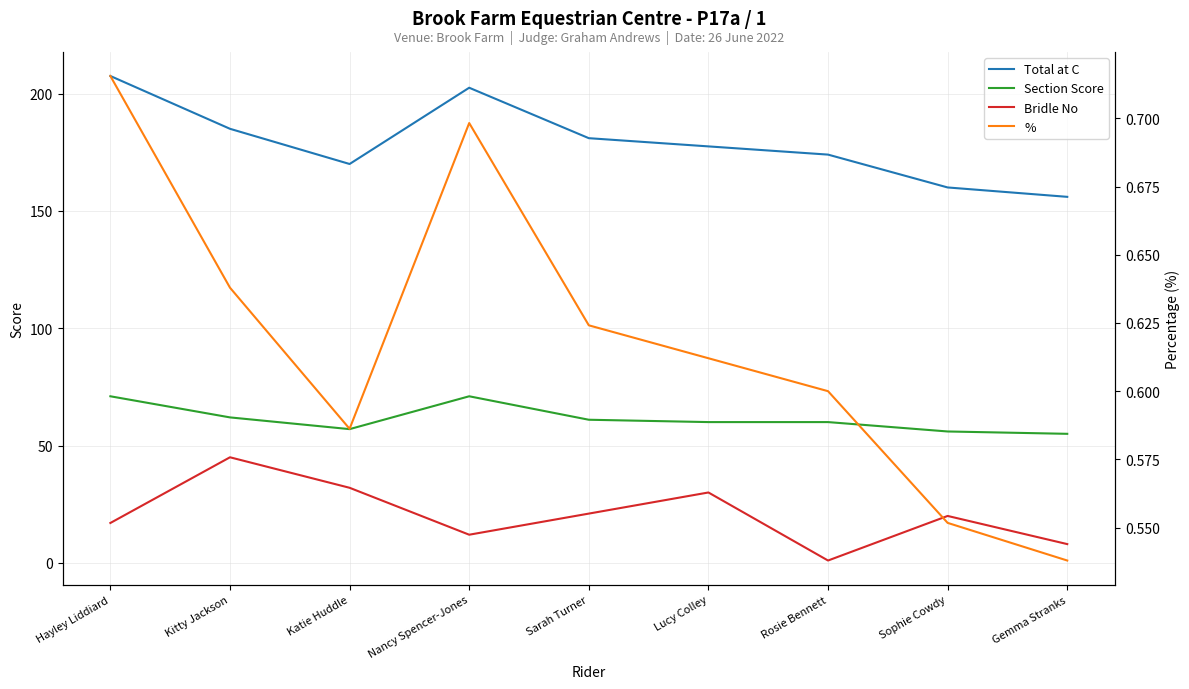

Count the number of data series in this chart.

4